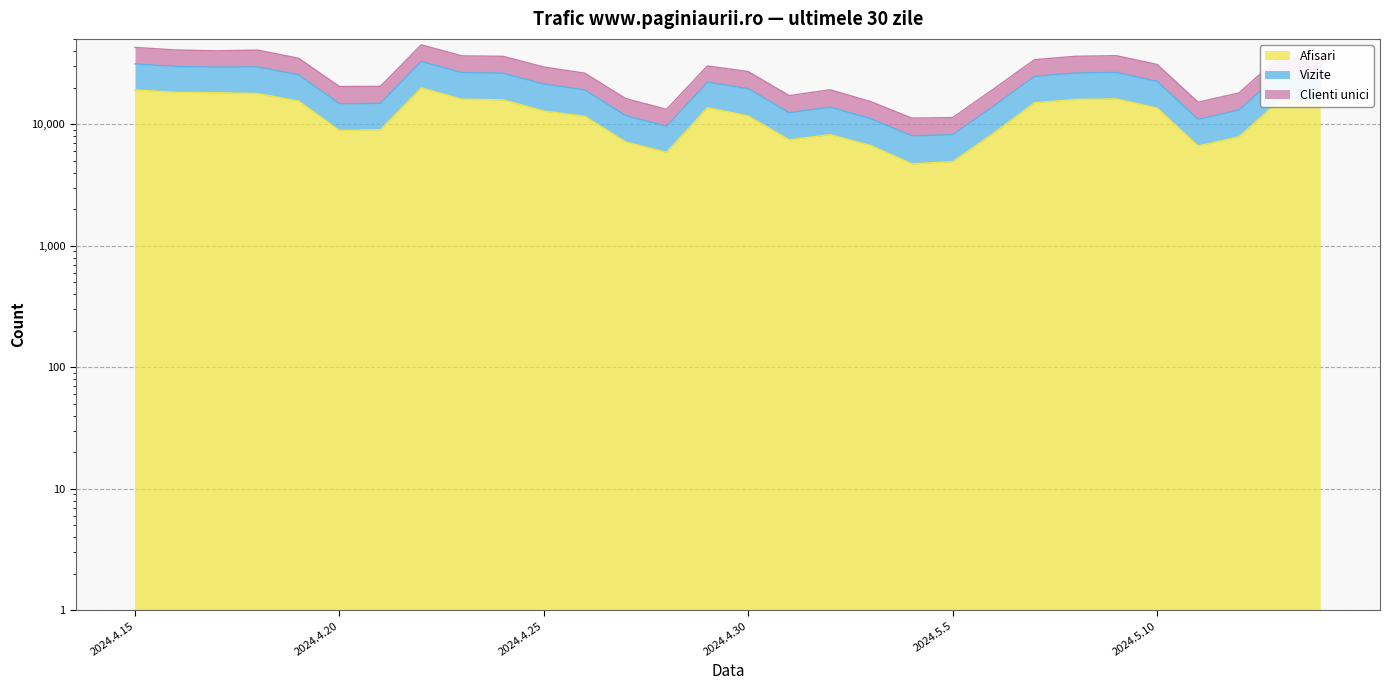

True or false: Vizite has more than 0 points higher than both neighbors.

True